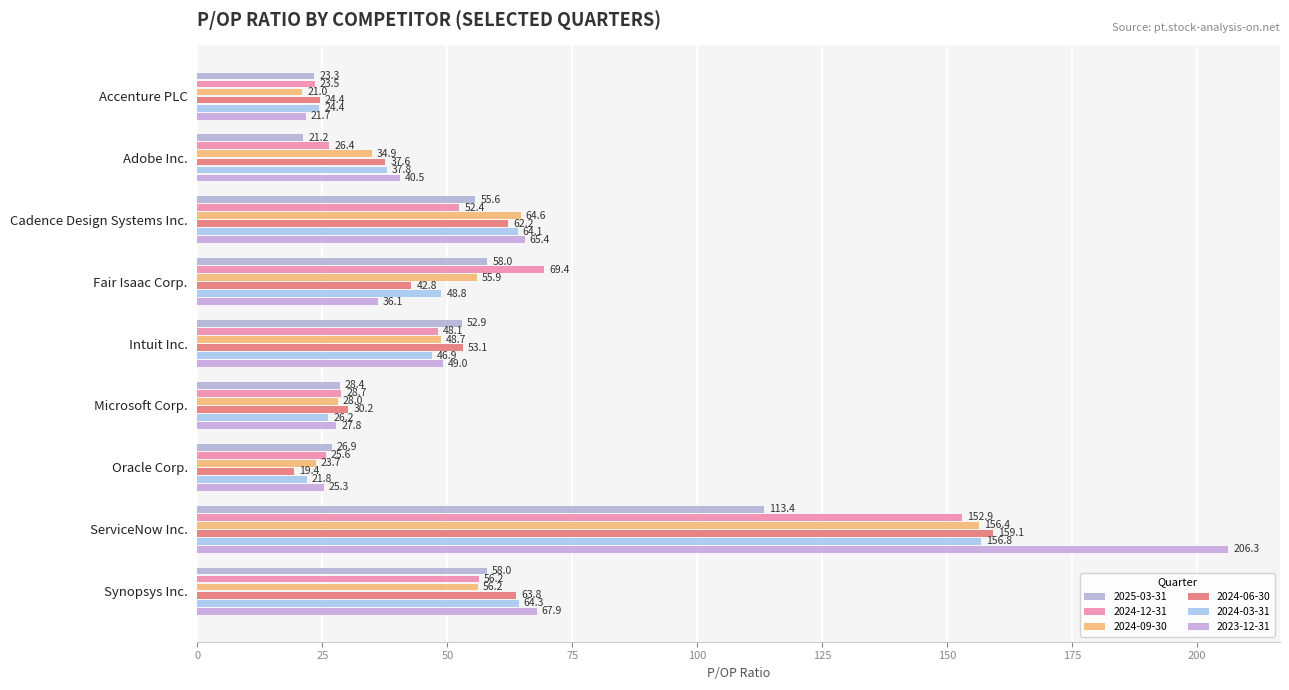

What is the difference between the second highest and minimum values in the 2024-06-30 series?

44.4